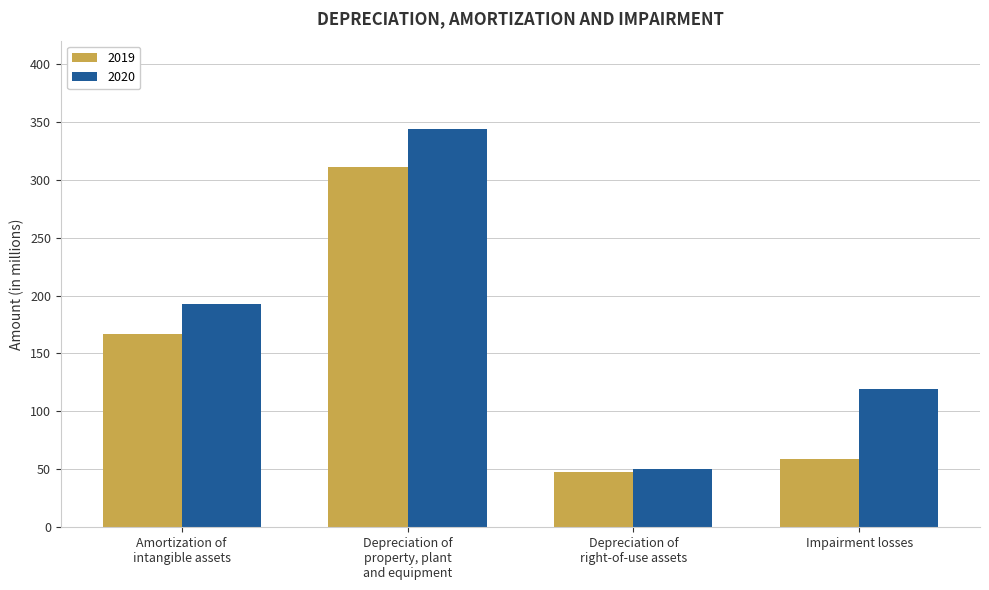

At which category is the sum across all series the highest?

Depreciation of
property, plant
and equipment